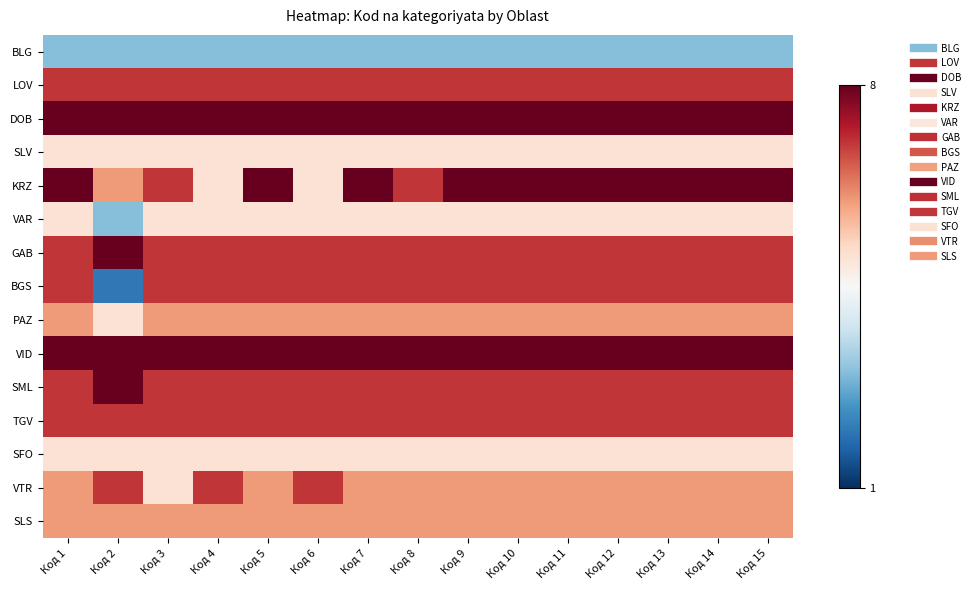

Which series changed the most between Код 6 and Код 10?

KRZ